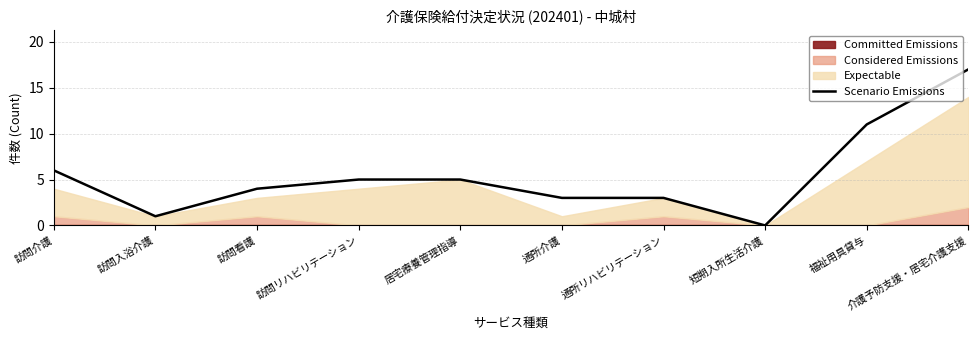

How many values are below 5?

5